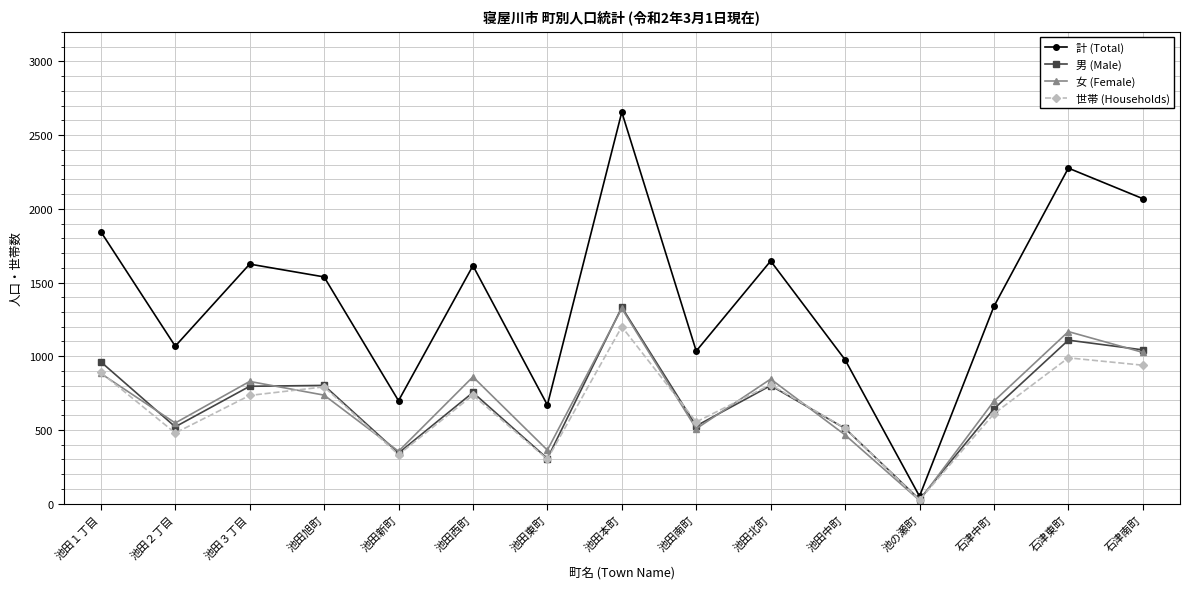

What is the label of the 9th point from the left?

池田南町